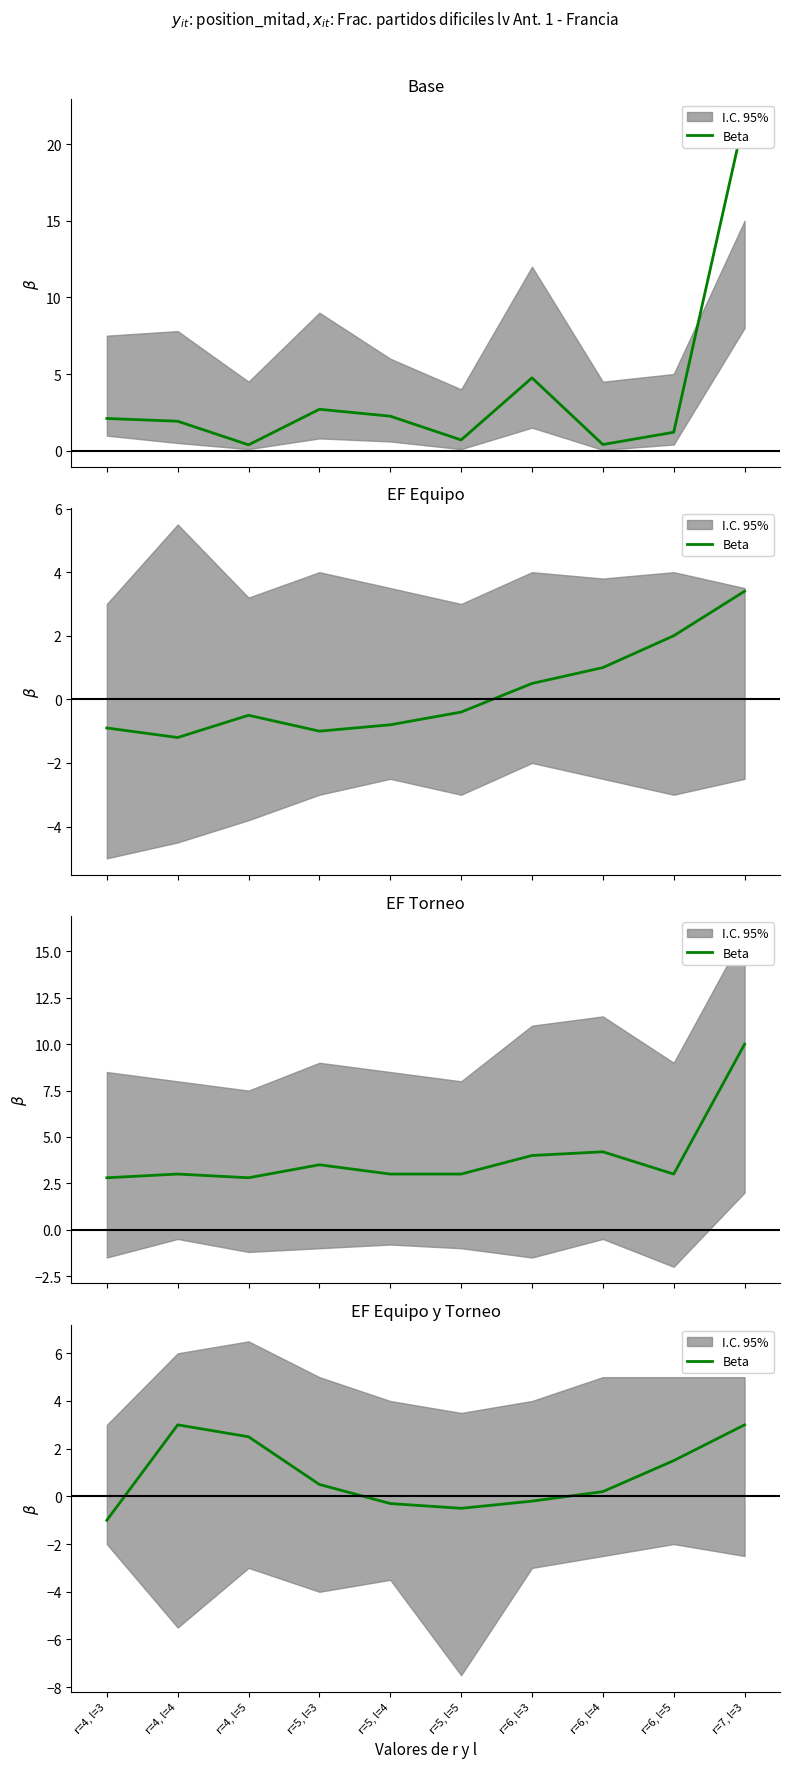

Count the number of values greater than 0.

6